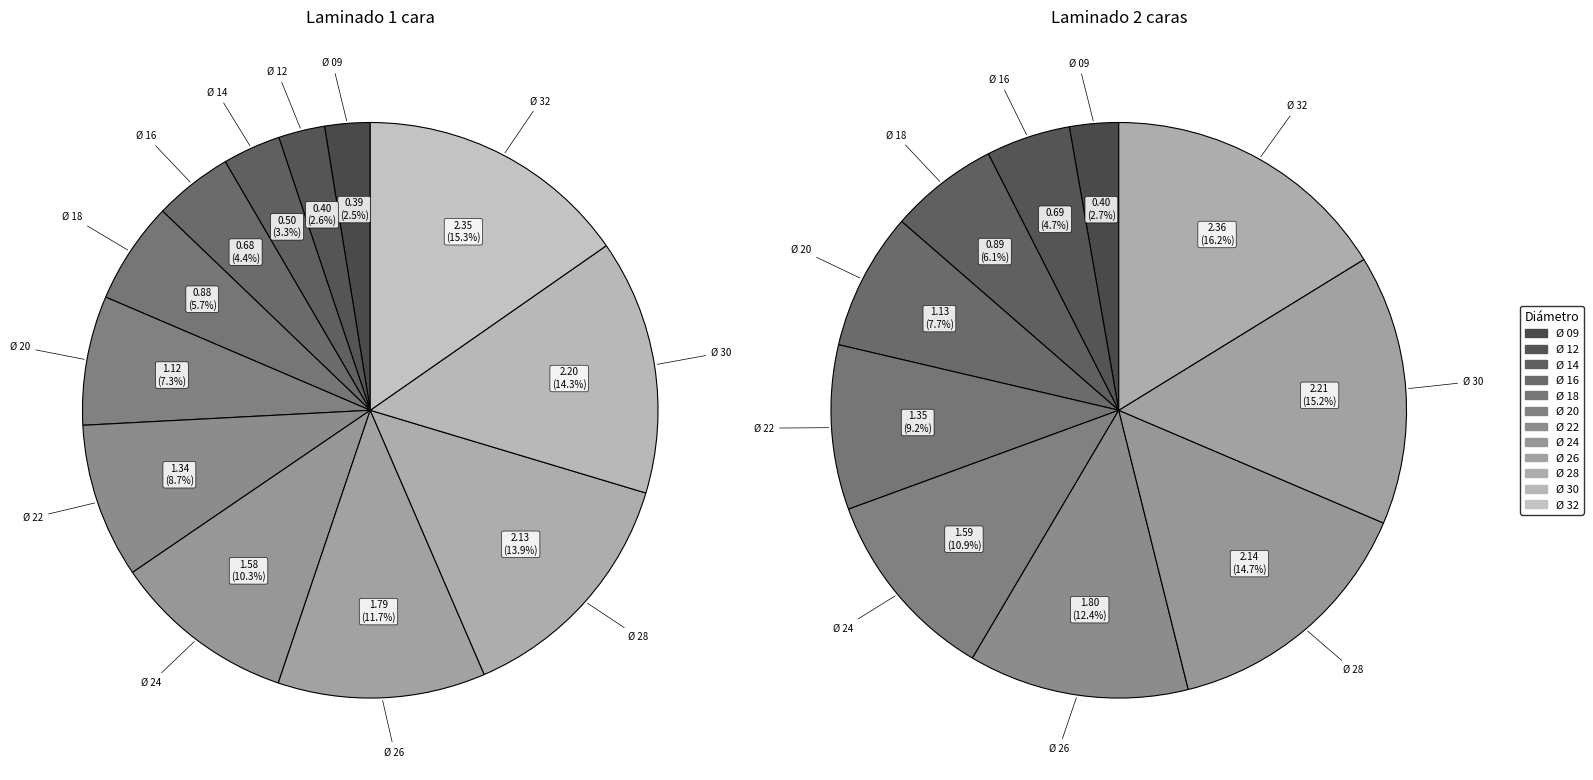

To the nearest percent, what percentage of the pie is Ø 32?

15%